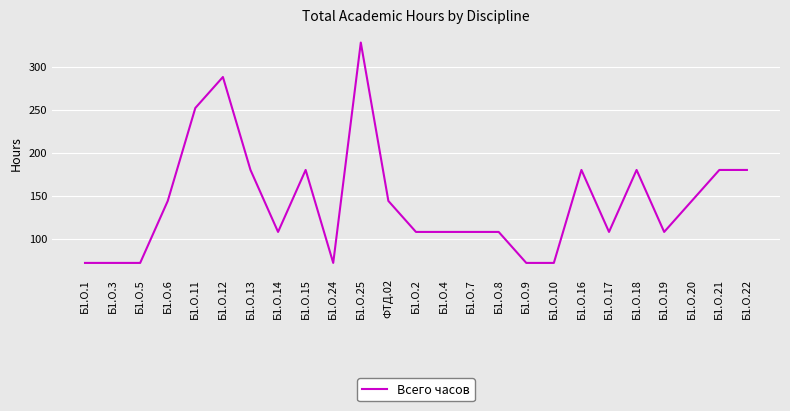

How many lines are shown in the chart?

1